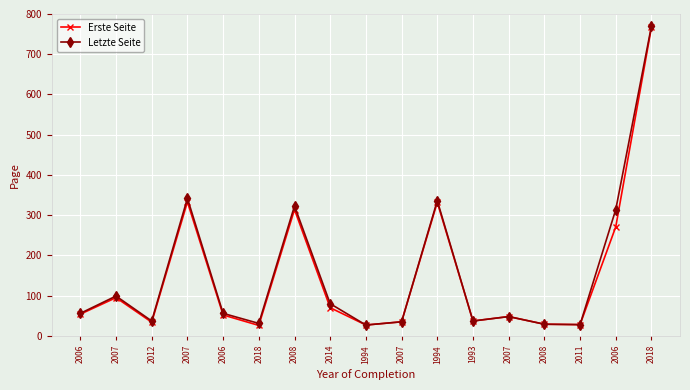

Reading left to right, transcribe all the data shown in this chart.

Erste Seite: 54	95	34	333	52	26	314	70	27	35	332	37	48	29	28	271	767
Letzte Seite: 56	99	37	342	56	31	323	80	27	35	336	37	48	29	28	314	770